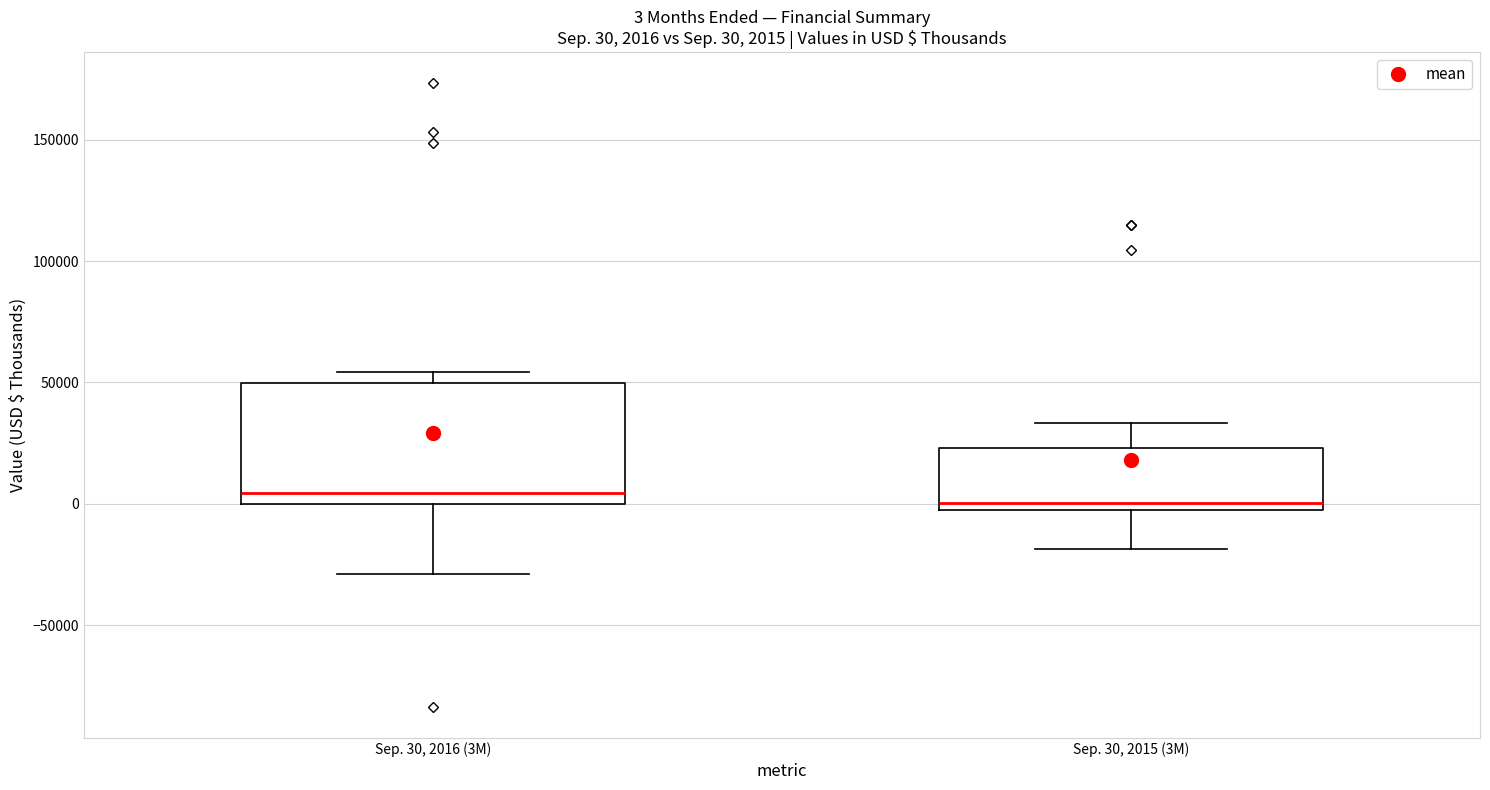

Comparing the boxes themselves (not the whiskers), which one is the tallest?

Sep. 30, 2016 (3M)